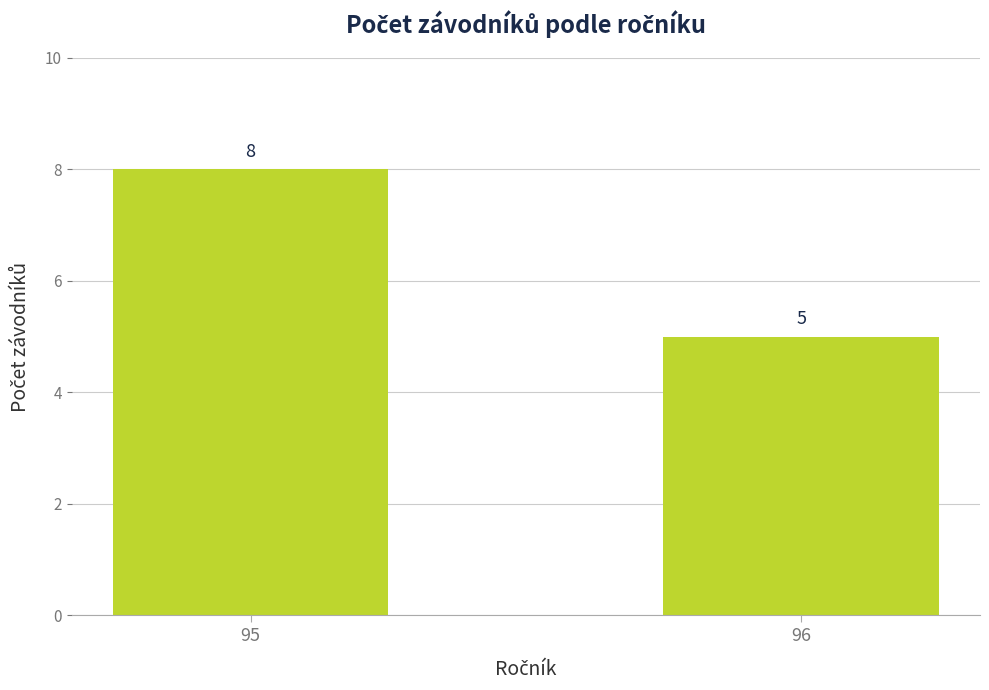

Between 96 and 95, which is larger?

95